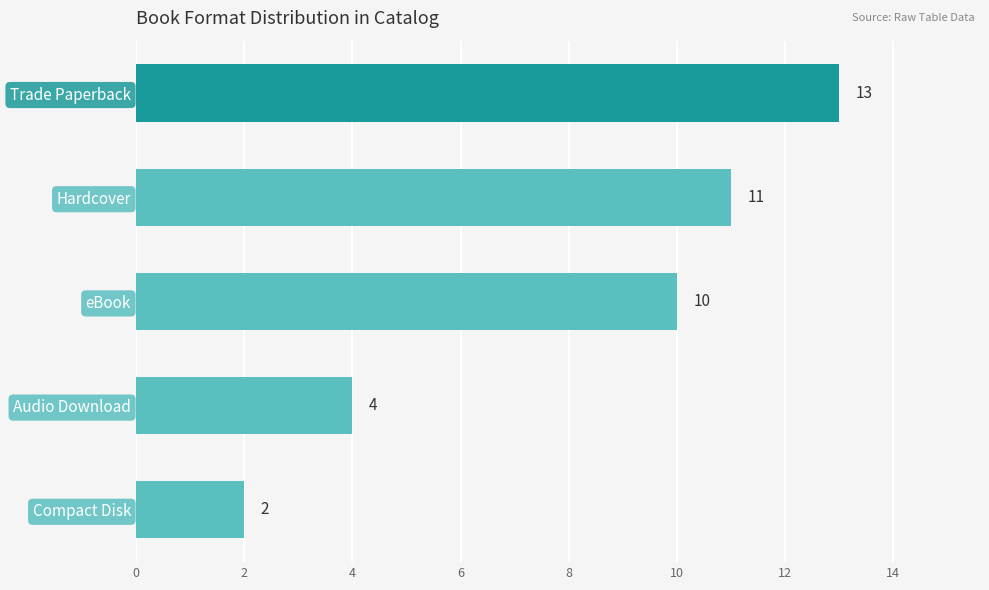

What is the sum of all values?

40